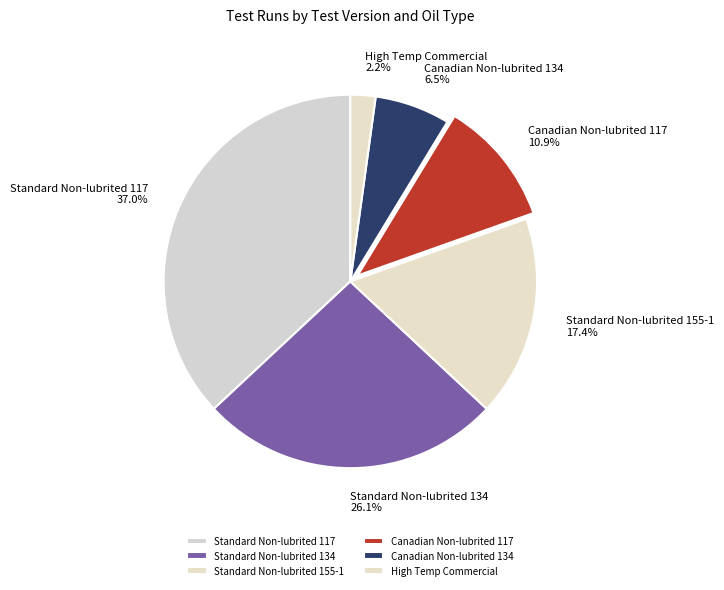

To the nearest percent, what portion does Standard Non-lubrited 134 represent?

26%